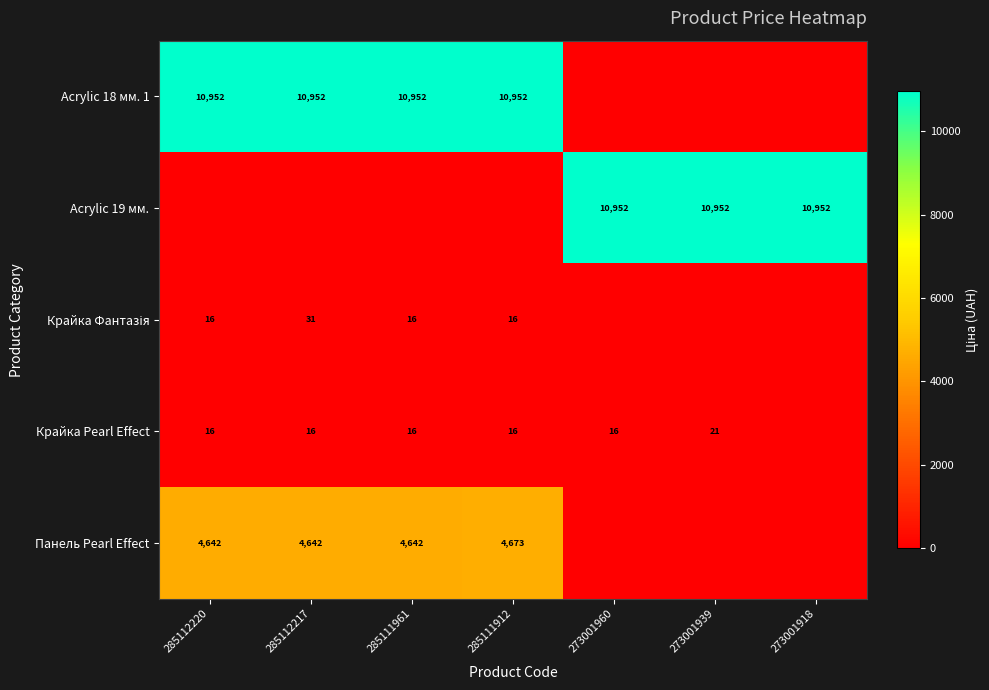

The value of Acrylic 19 мм. at 273001960 is 16874. True or false?

False